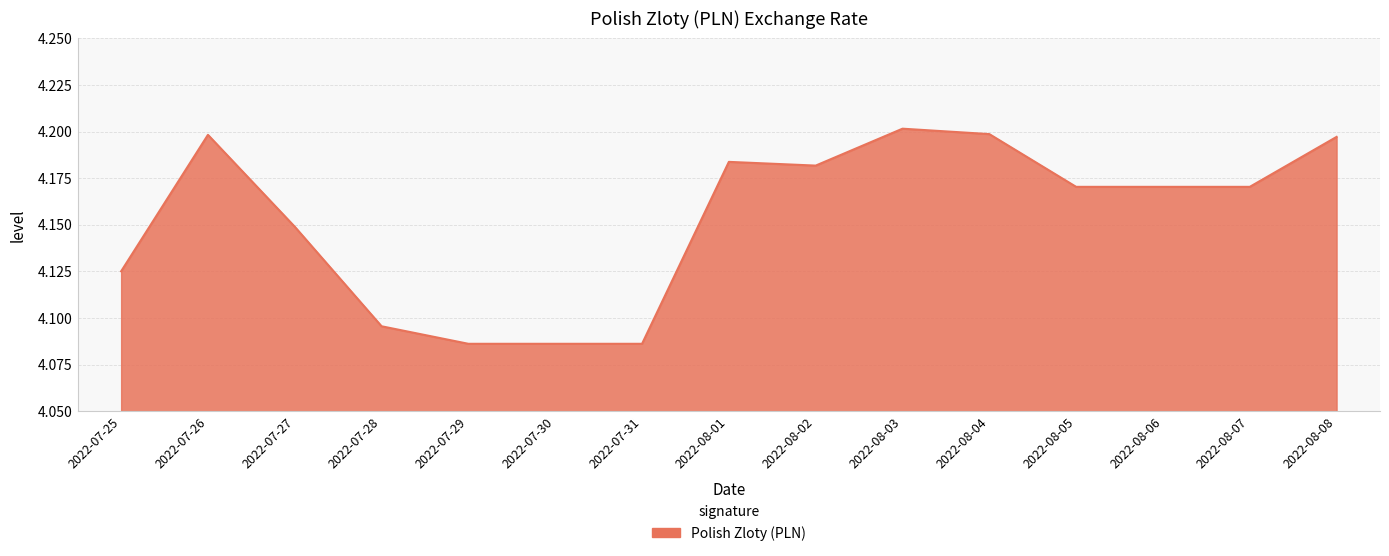

What position from the left is 2022-08-06?

13